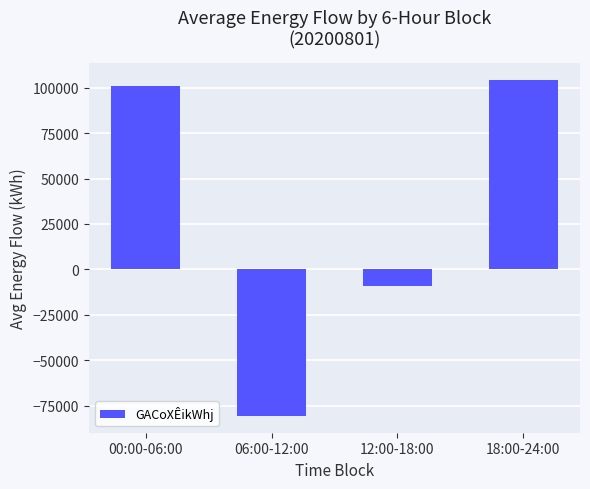

List the labels in order of value, largest first.

18:00-24:00, 00:00-06:00, 12:00-18:00, 06:00-12:00